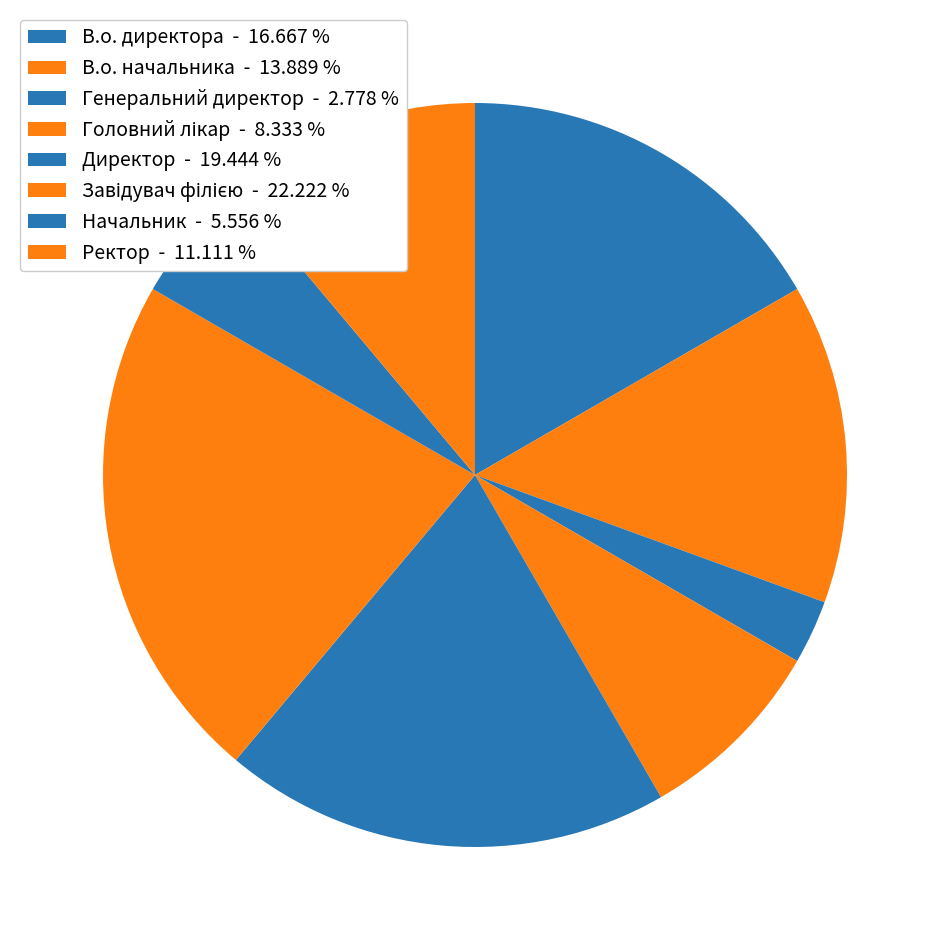

To the nearest percent, what is the difference between the Ректор and Директор slice percentages?

8%